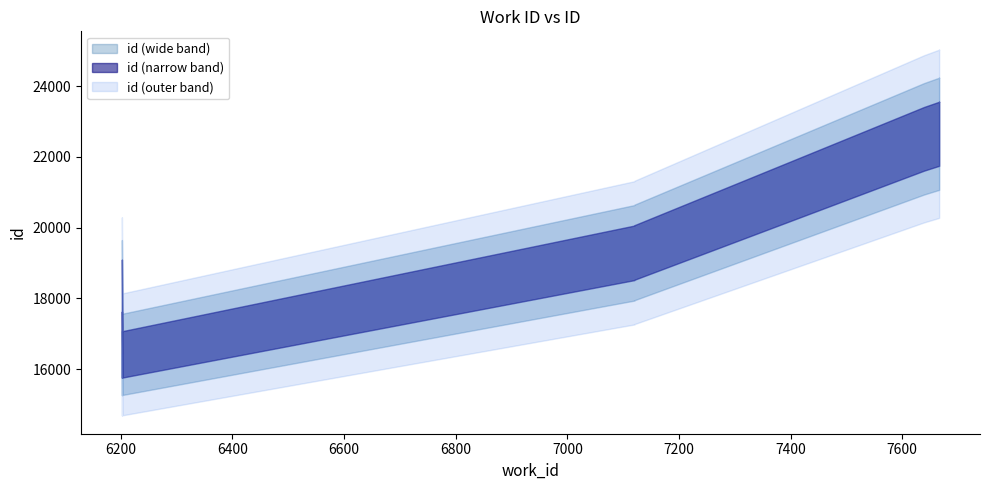

What value does the data have at 6203, to the nearest 100?

16400